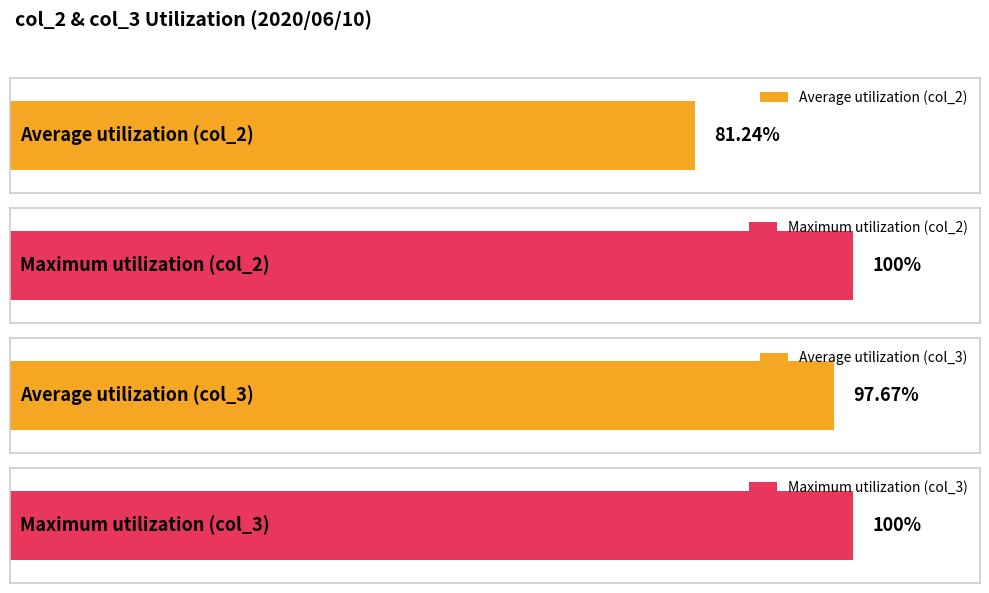

Is it true that col_3 equals 44434 at 3?

False